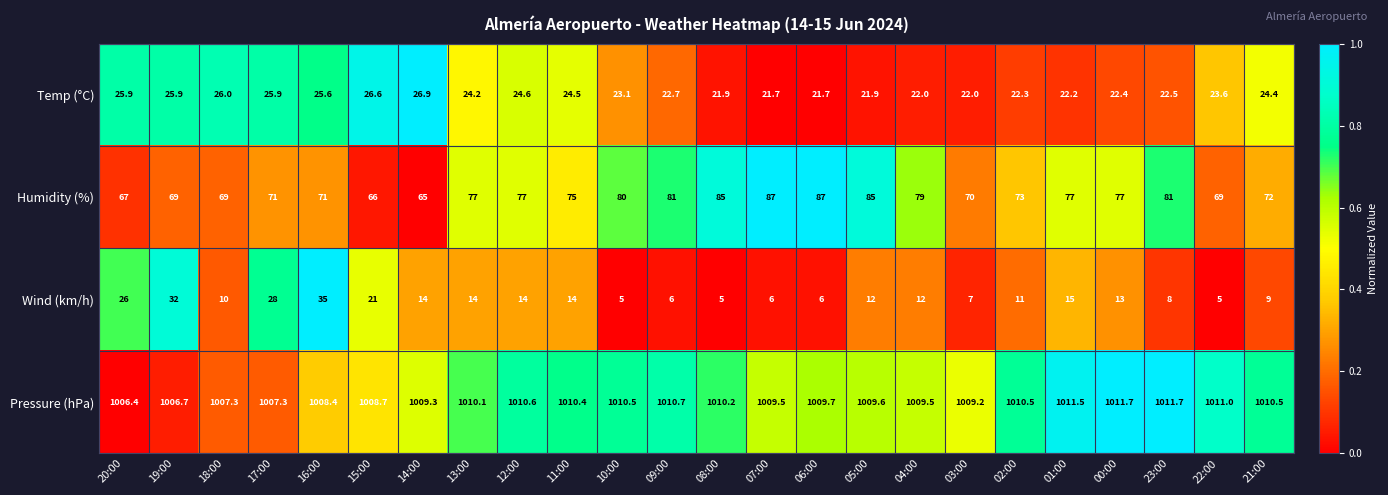

At which label does Humidity (%) reach its minimum?

14:00